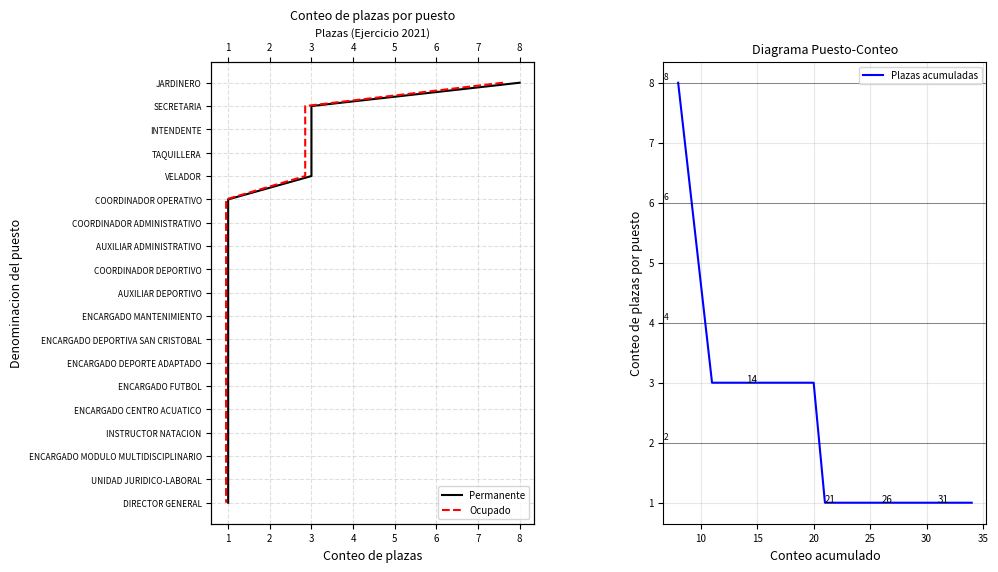

What is the maximum value for Plazas acumuladas?

8